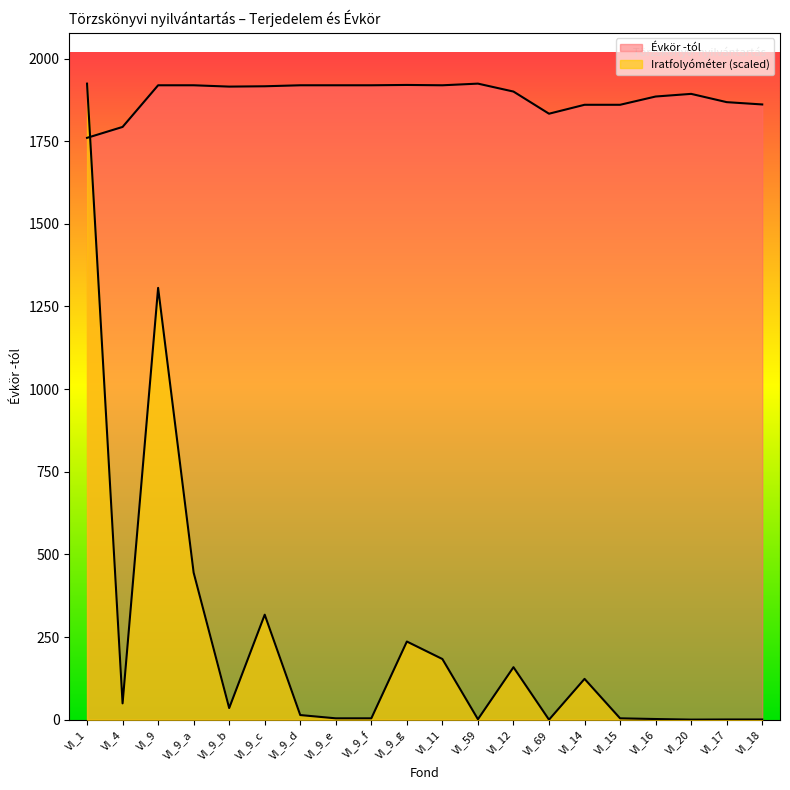

In Évkör -tól, how many points are lower than both neighbors (excluding endpoints)?

3